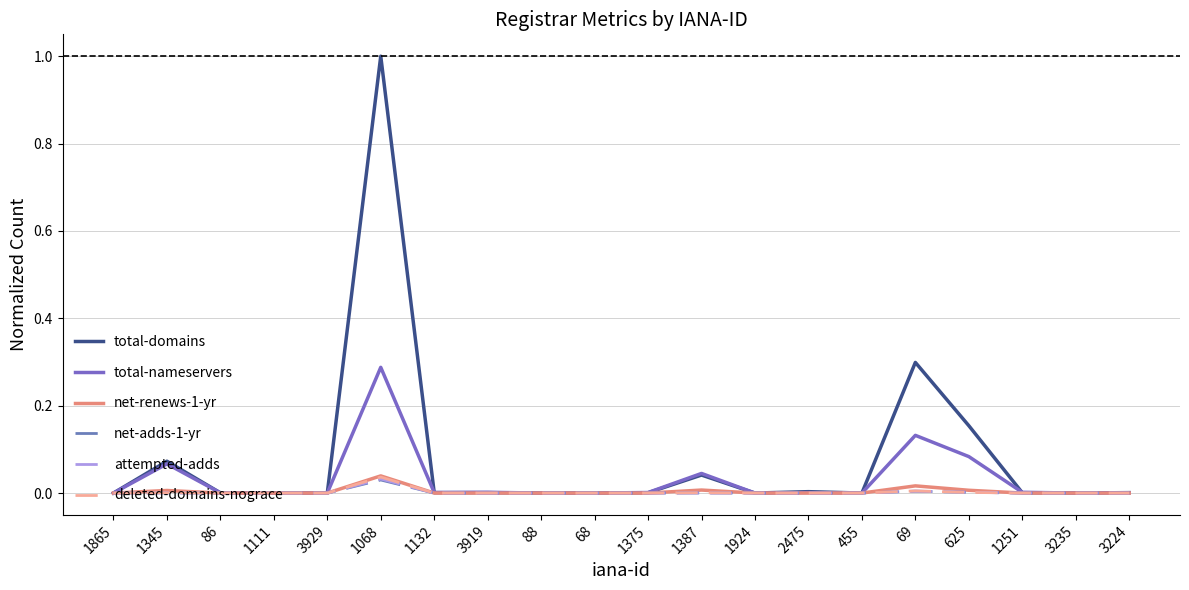

Which series has the largest range (max minus min)?

total-domains